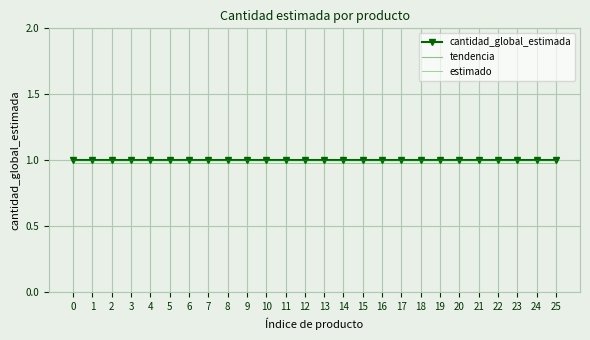

List the labels in order of cantidad_global_estimada value, largest first.

0, 1, 2, 3, 4, 5, 6, 7, 8, 9, 10, 11, 12, 13, 14, 15, 16, 17, 18, 19, 20, 21, 22, 23, 24, 25